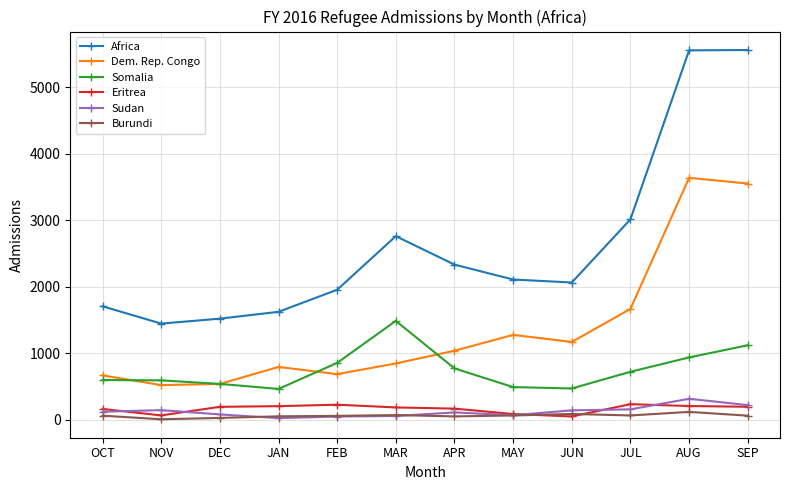

Which series changed the most between JAN and MAY?

Africa